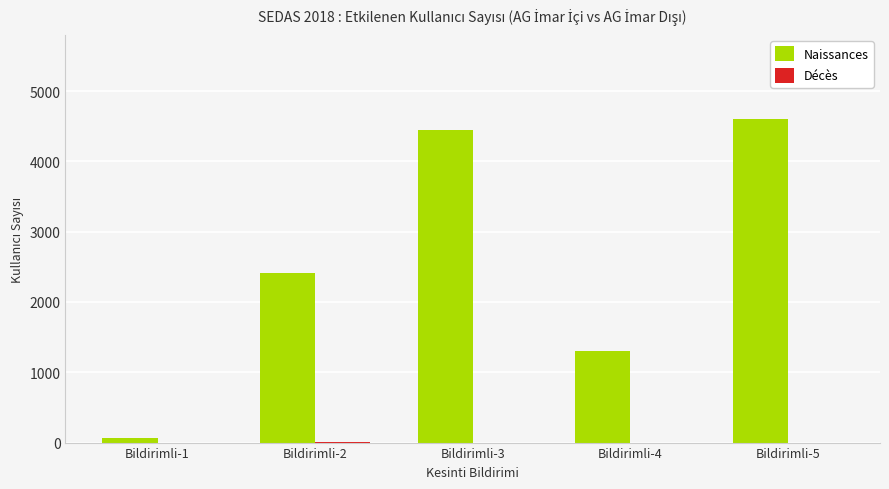

Which series has the largest total across all categories?

Naissances